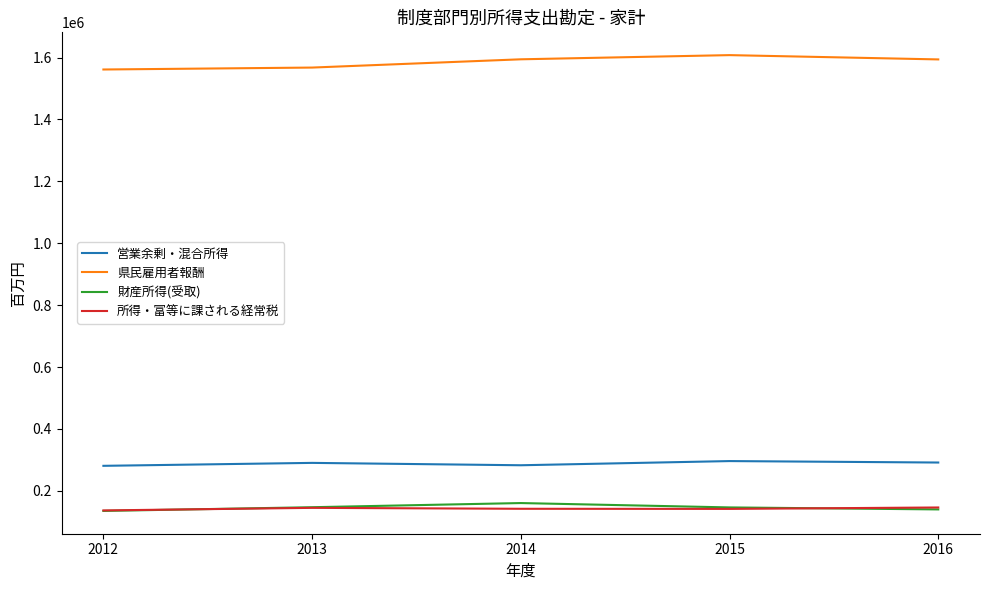

What is the sum of all 営業余剰・混合所得 values?

1441962